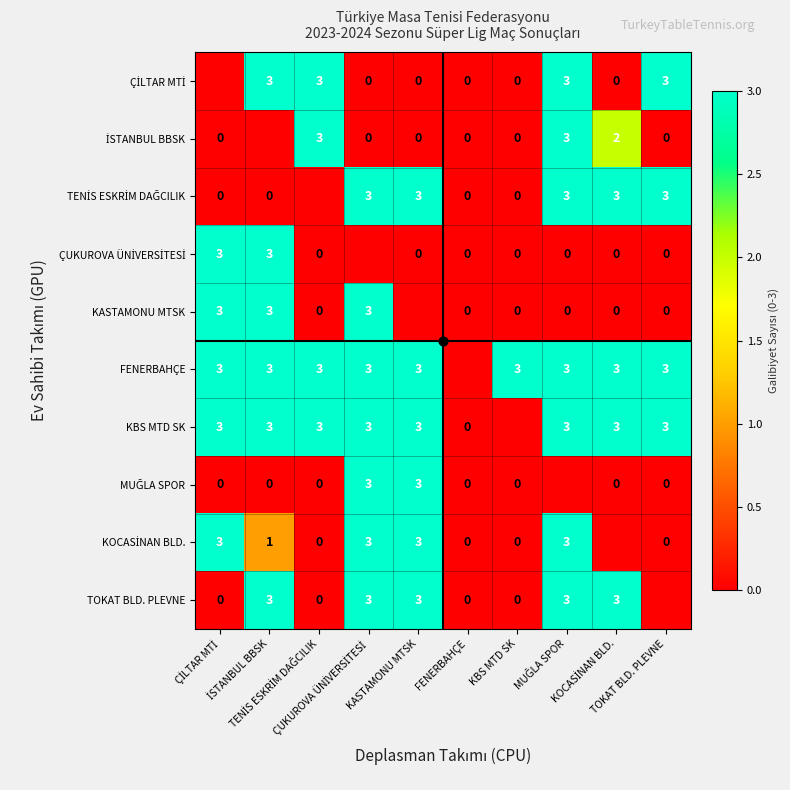

Which series changed the most between İSTANBUL BBSK and FENERBAHÇE?

ÇİLTAR MTİ